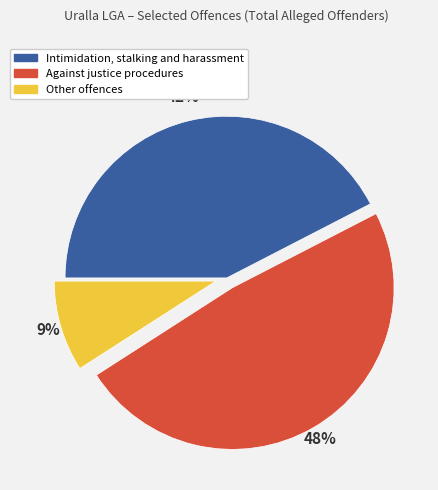

Between Other offences and Against justice procedures, which is larger?

Against justice procedures